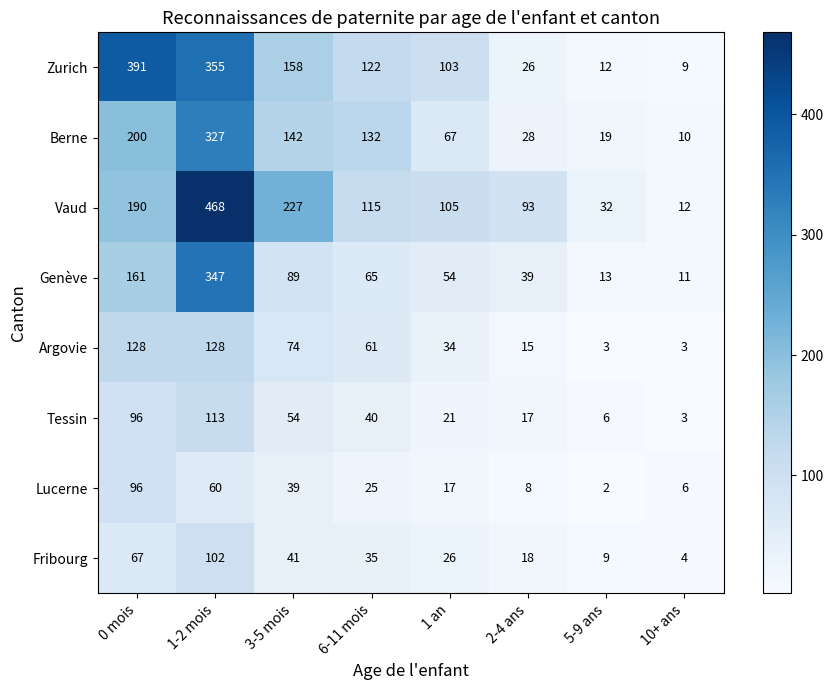

Is it true that Fribourg equals 97 at 0 mois?

False